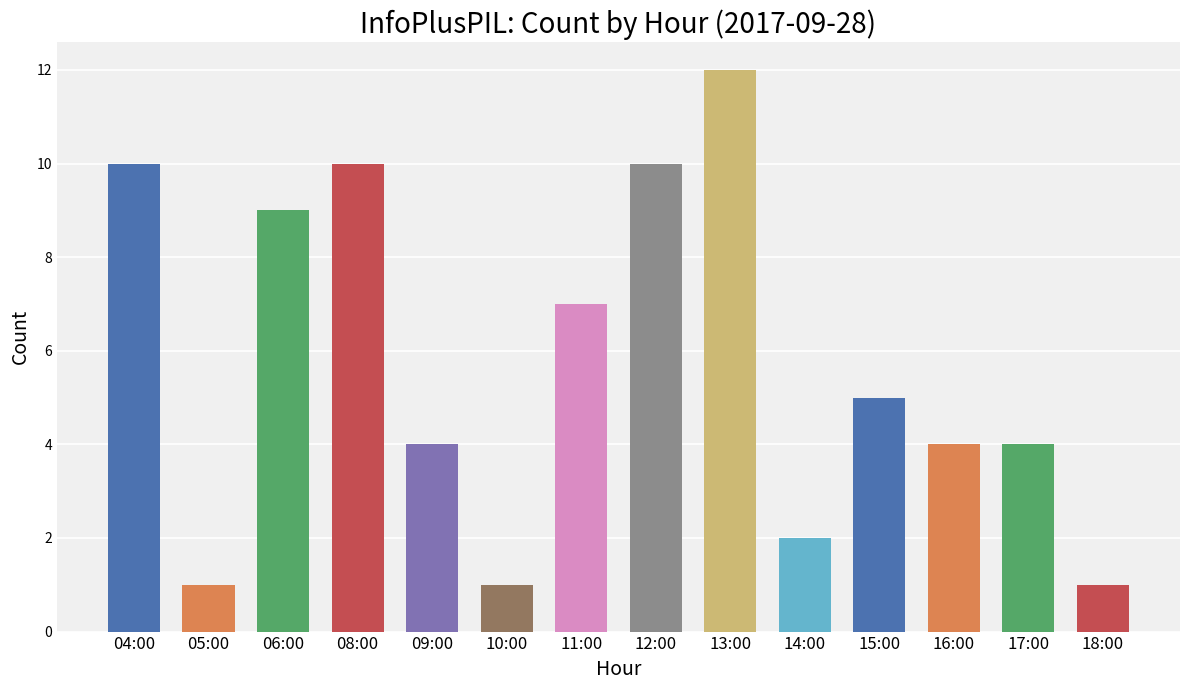

True or false: the data shows 12 at 13:00.

True